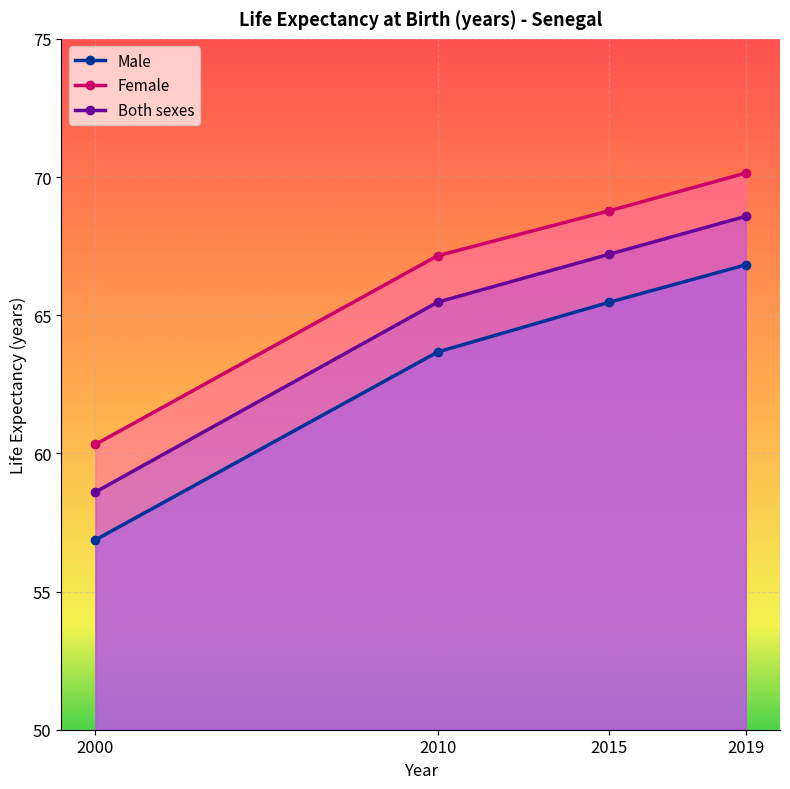

At which category is the sum across all series the highest?

2019